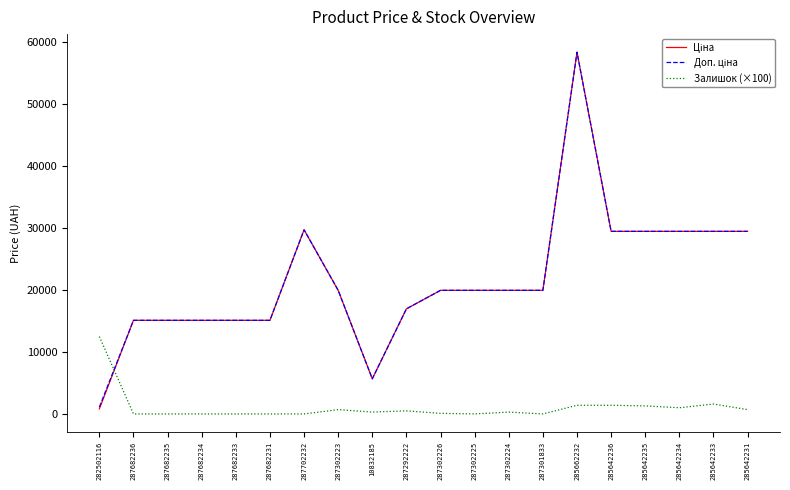

What is the greatest value displayed?

58426.5